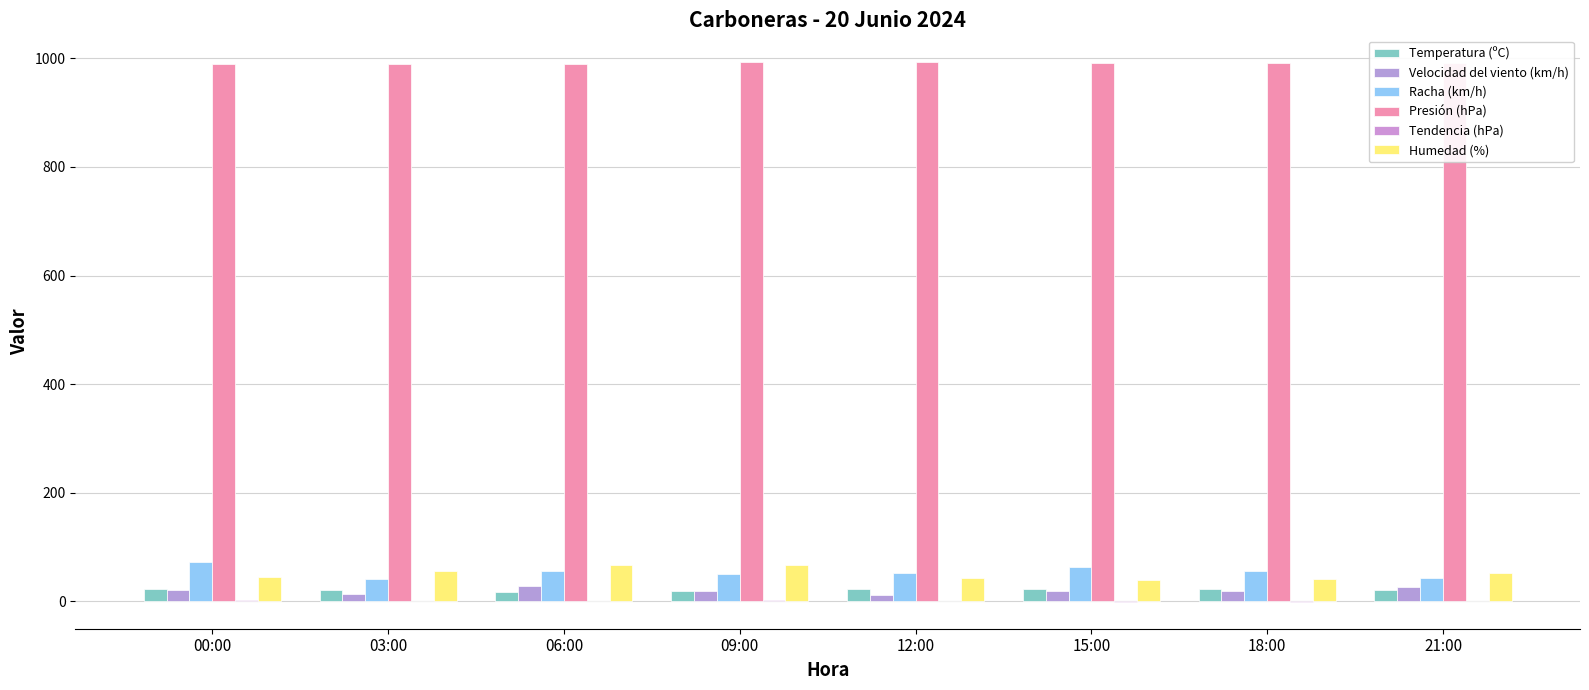

How many categories are shown in the chart?

8